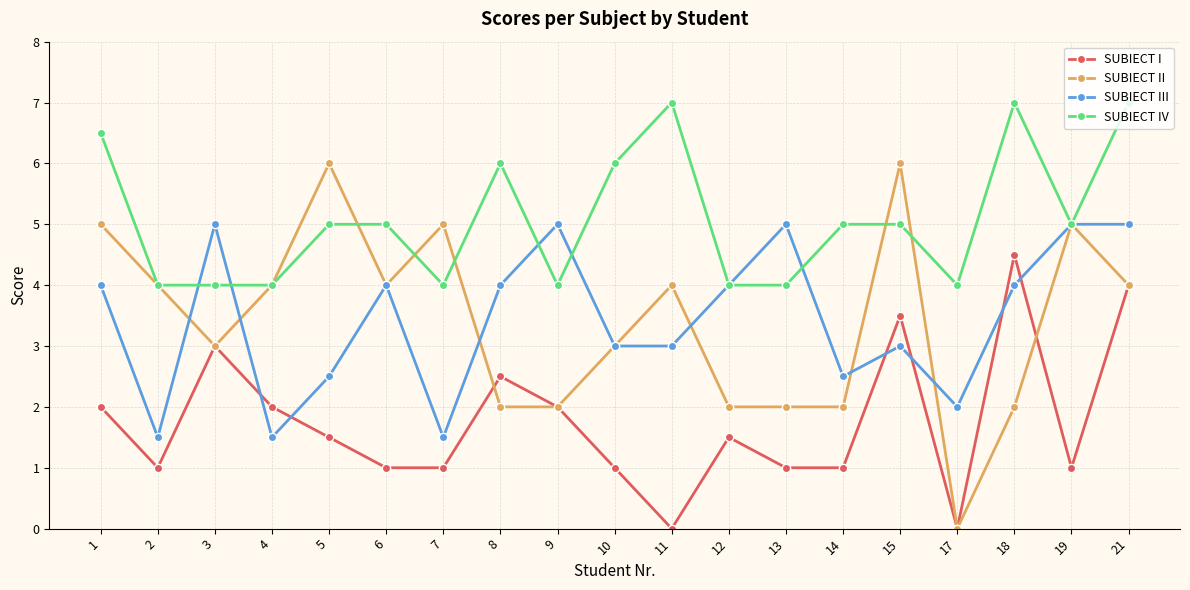

What is the highest value of the SUBIECT II series?

6.0